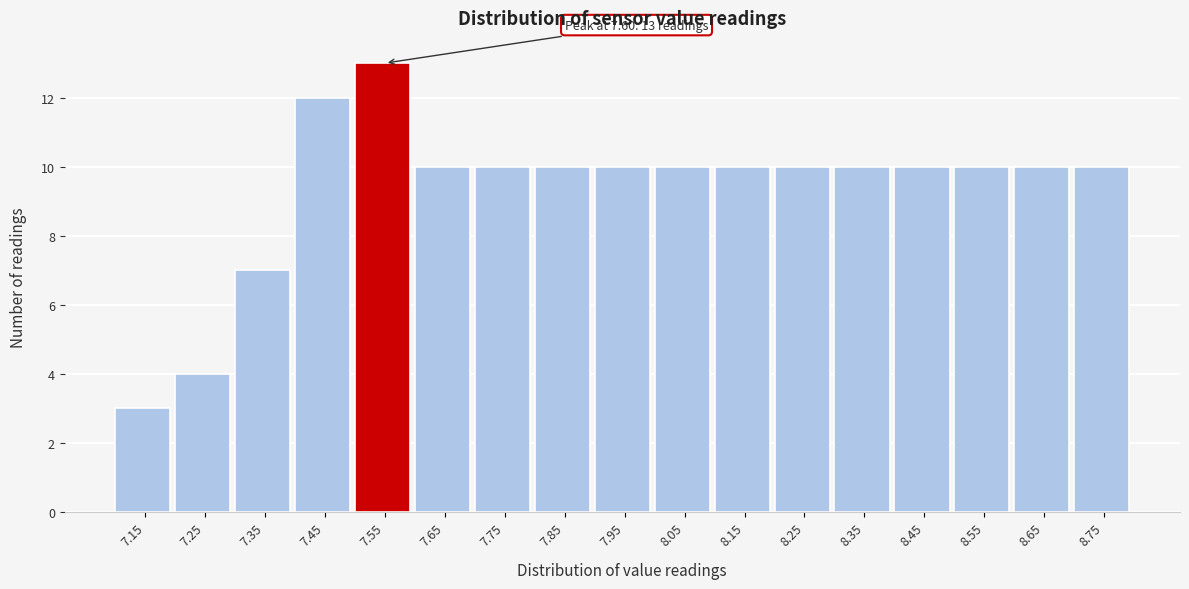

Reading right to left, list all the values displayed in this chart.

10	10	10	10	10	10	10	10	10	10	10	10	13	12	7	4	3